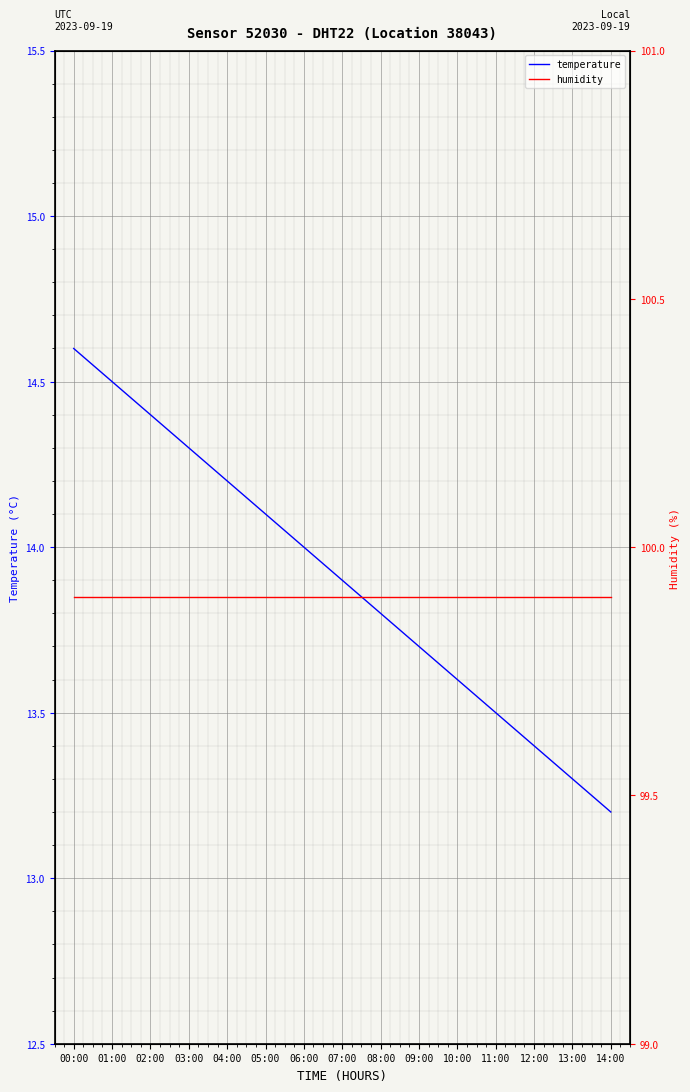

Reading left to right, transcribe all the data shown in this chart.

temperature: 00:00=14.6	01:00=14.5	02:00=14.4	03:00=14.3	04:00=14.2	05:00=14.1	06:00=14.0	07:00=13.9	08:00=13.8	09:00=13.7	10:00=13.6	11:00=13.5	12:00=13.4	13:00=13.3	14:00=13.2
humidity: 00:00=99.9	01:00=99.9	02:00=99.9	03:00=99.9	04:00=99.9	05:00=99.9	06:00=99.9	07:00=99.9	08:00=99.9	09:00=99.9	10:00=99.9	11:00=99.9	12:00=99.9	13:00=99.9	14:00=99.9